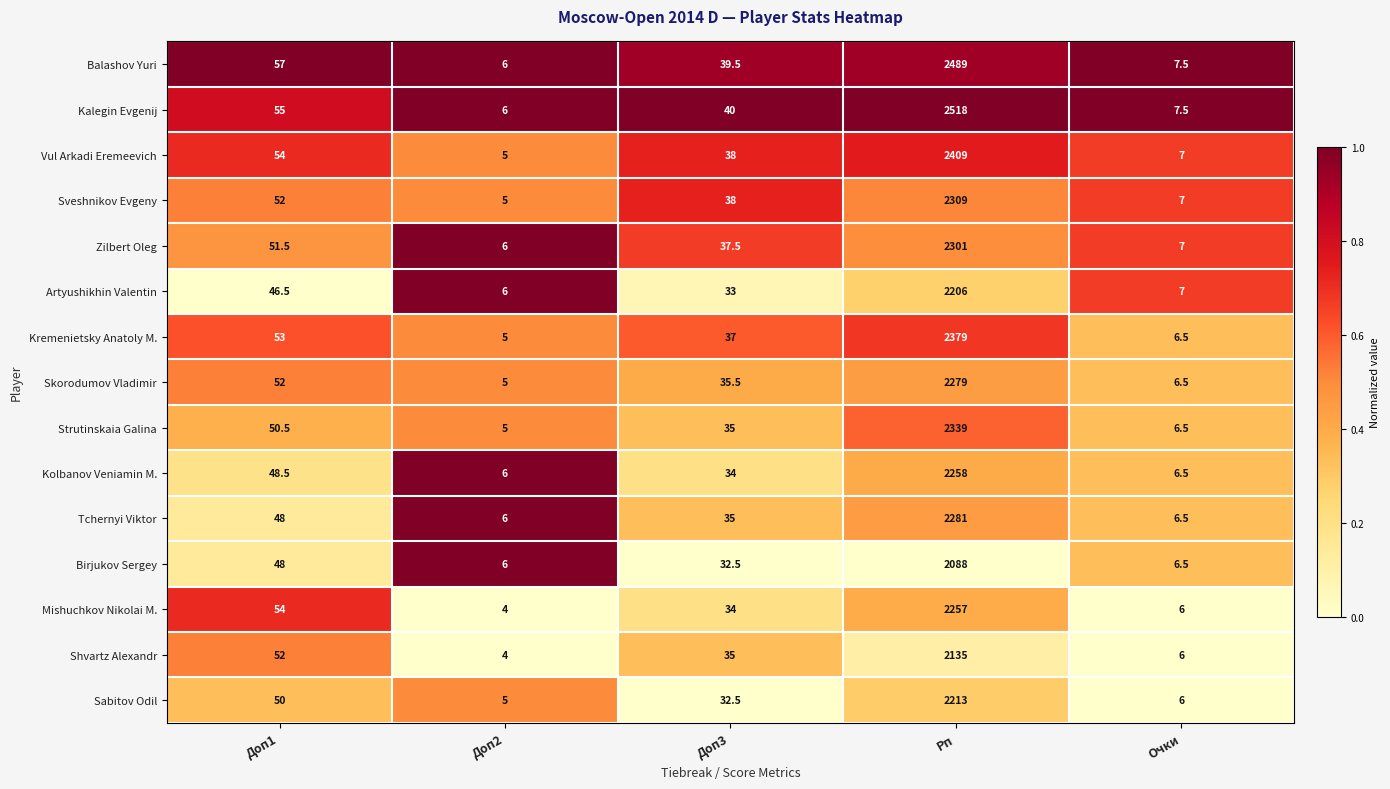

The Strutinskaia Galina series shows 30.9 at Доп1. True or false?

False